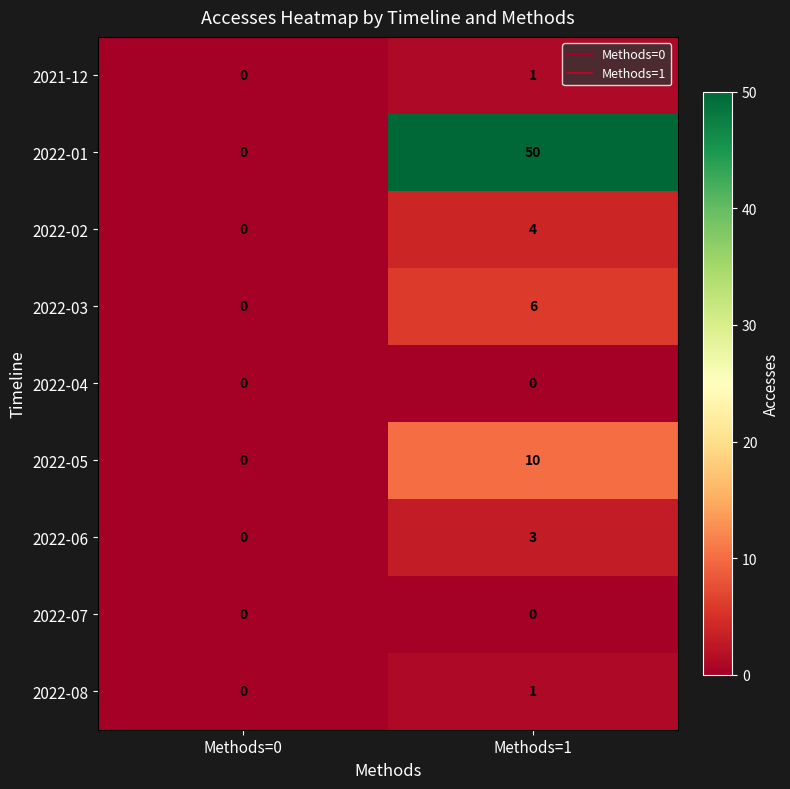

At which label does 2022-05 reach its minimum?

Methods=0